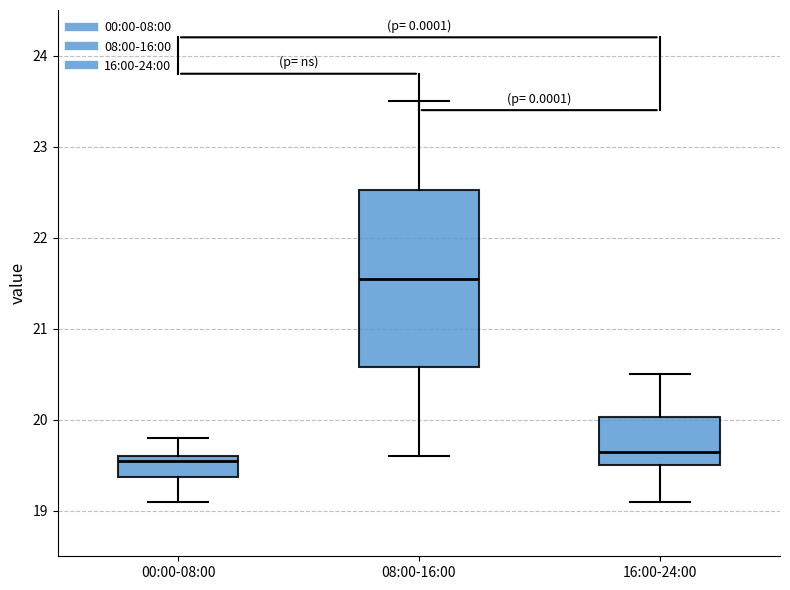

Where does the lower whisker of the box for 16:00-24:00 end on the y-axis? The values are not printed on the chart, so give them approximately, as read against the axis.

19.1